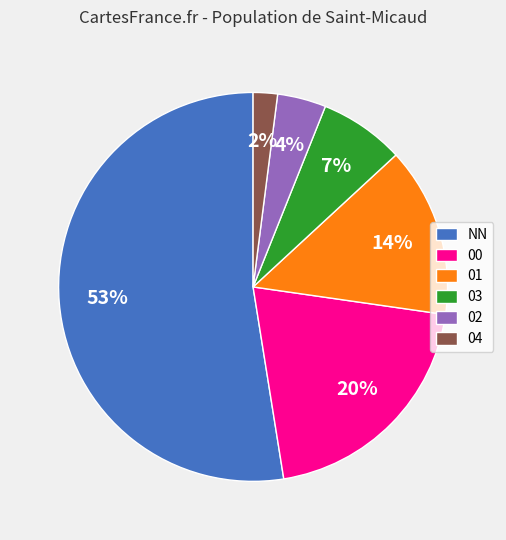

How many slices are in this pie chart?

6